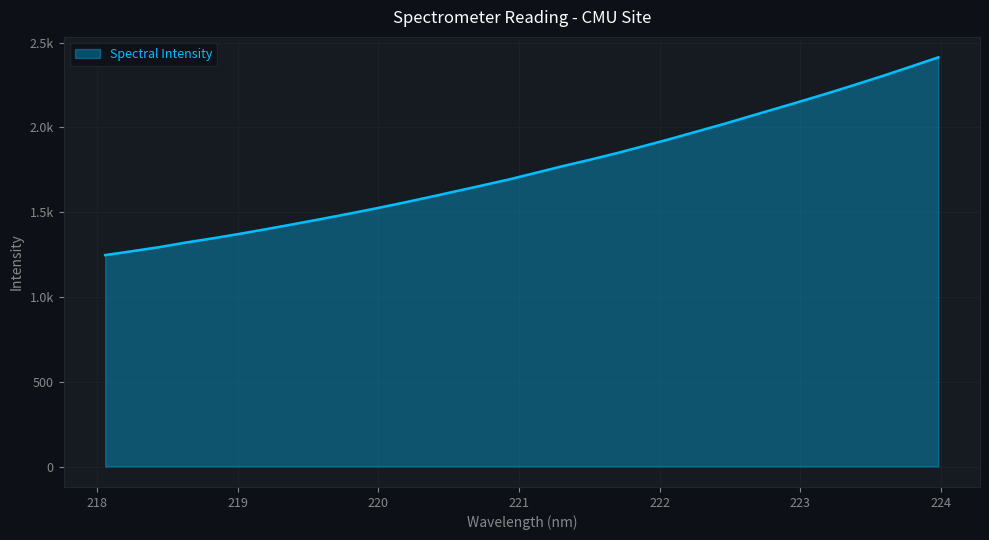

Does the chart display data point markers on the line(s)?

No